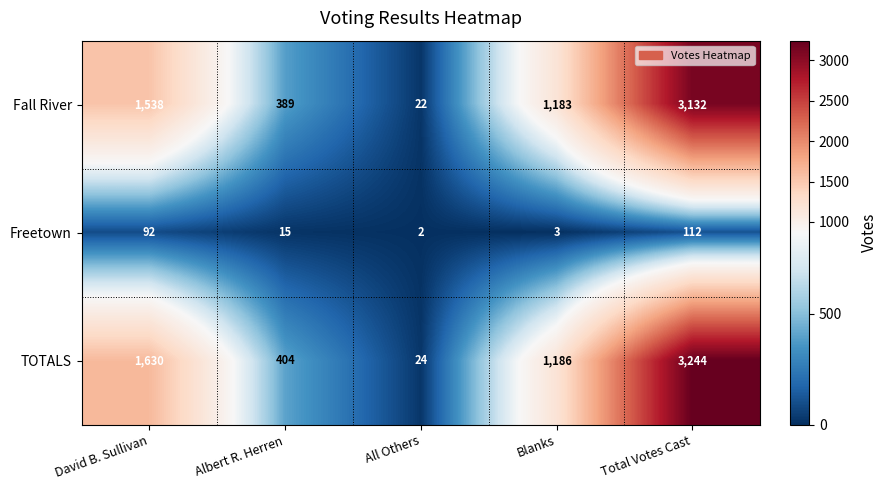

What is the spread (max minus min) of values at Albert R. Herren?

389